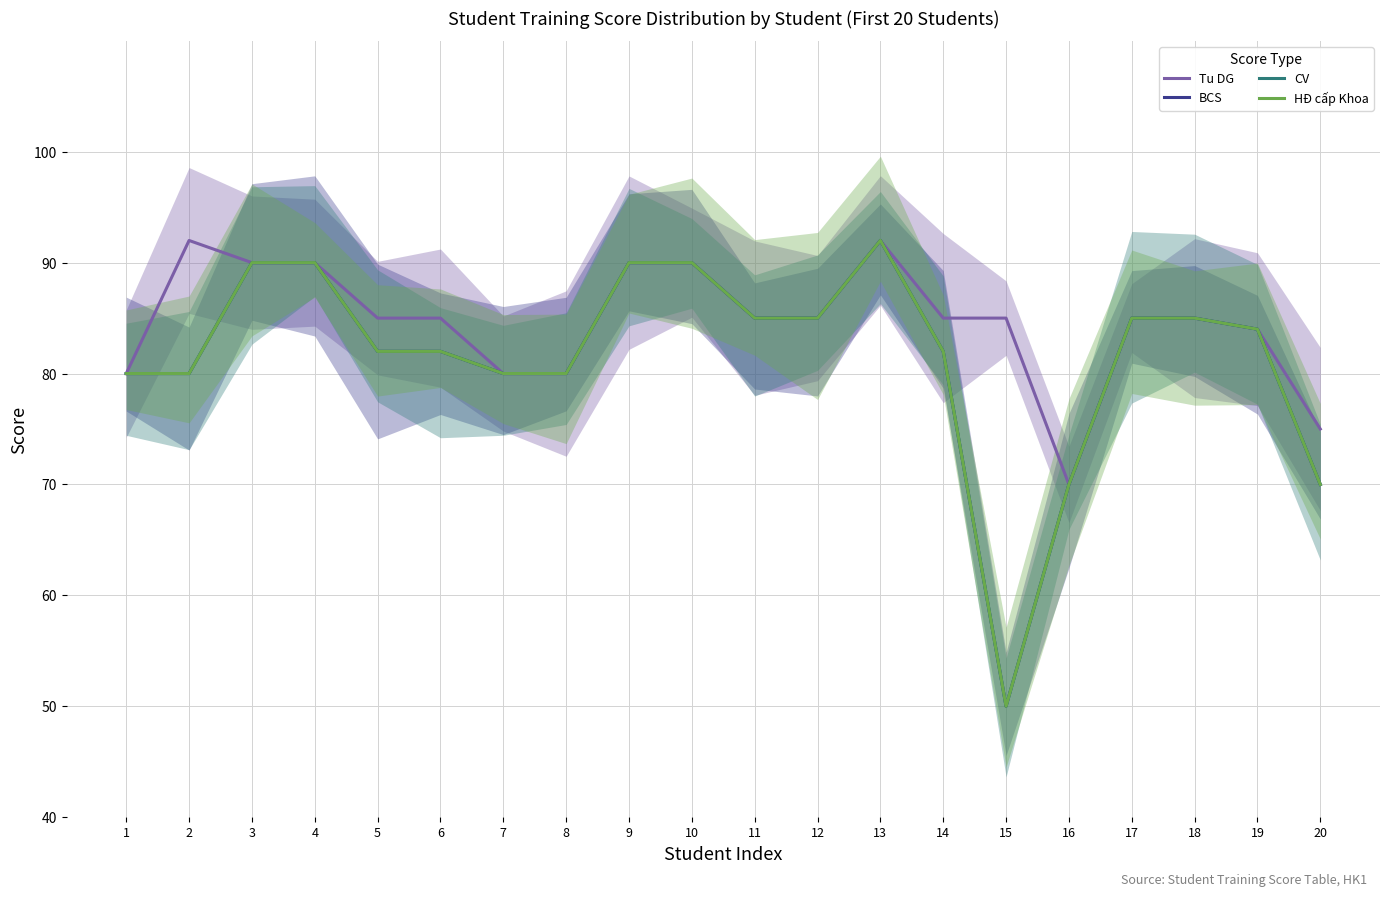

What is the difference between the maximum and second lowest values in the Tu DG series?

17